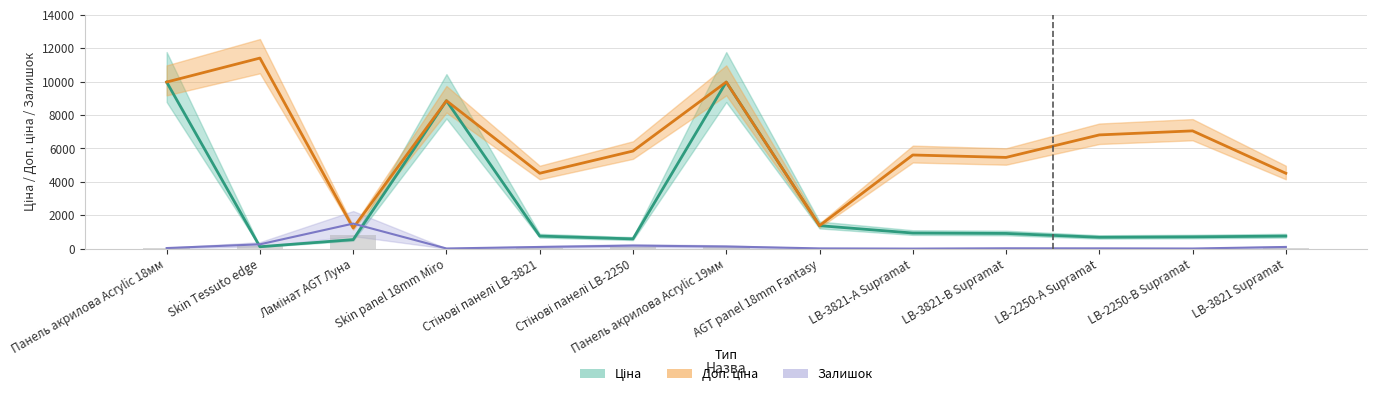

What is the maximum value for Доп. ціна?

11410.0